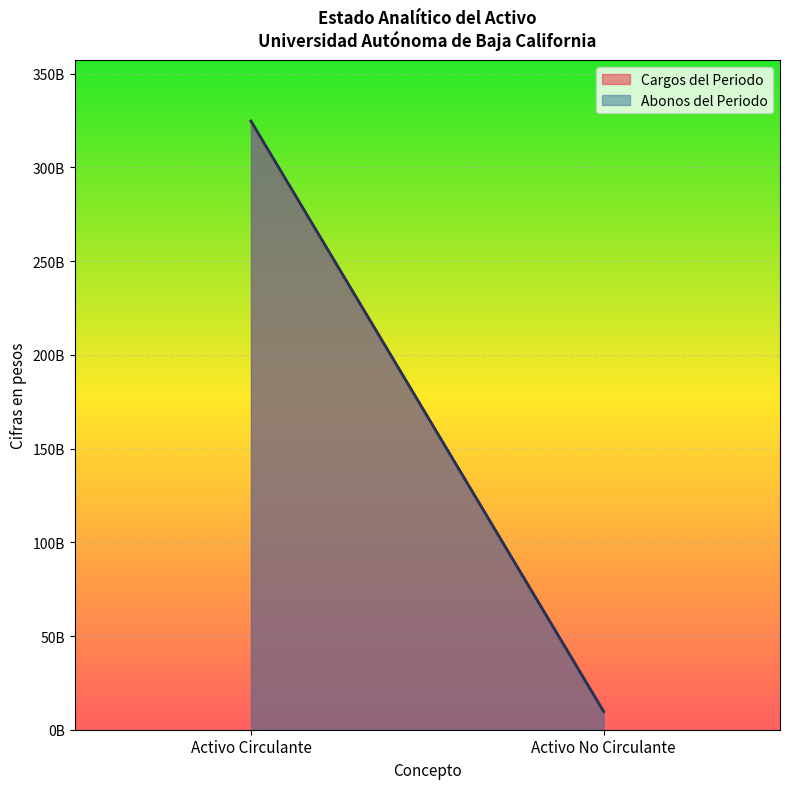

At how many categories does at least one series exceed 237123821463?

1